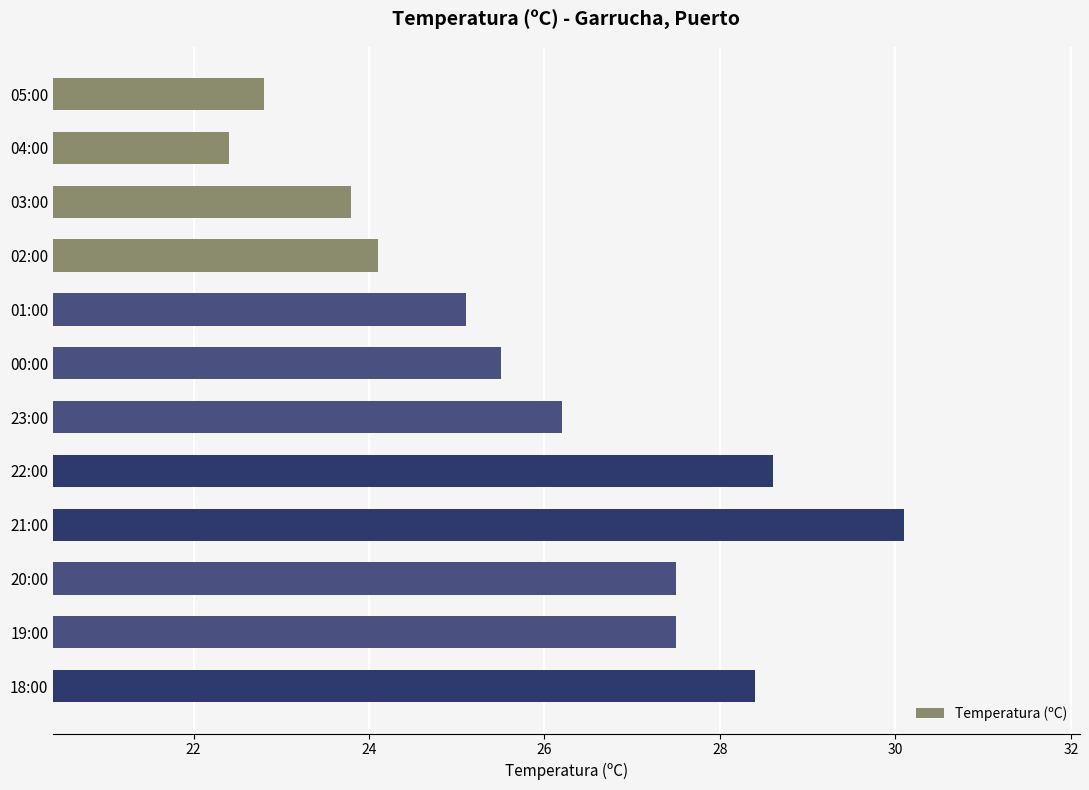

The value at 05:00 is 22.8. True or false?

True